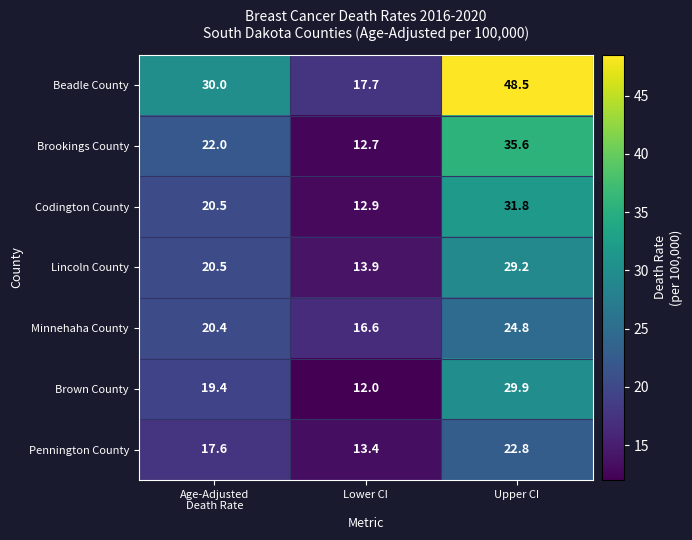

List the series in order of their peak value, highest first.

Beadle County, Brookings County, Codington County, Brown County, Lincoln County, Minnehaha County, Pennington County